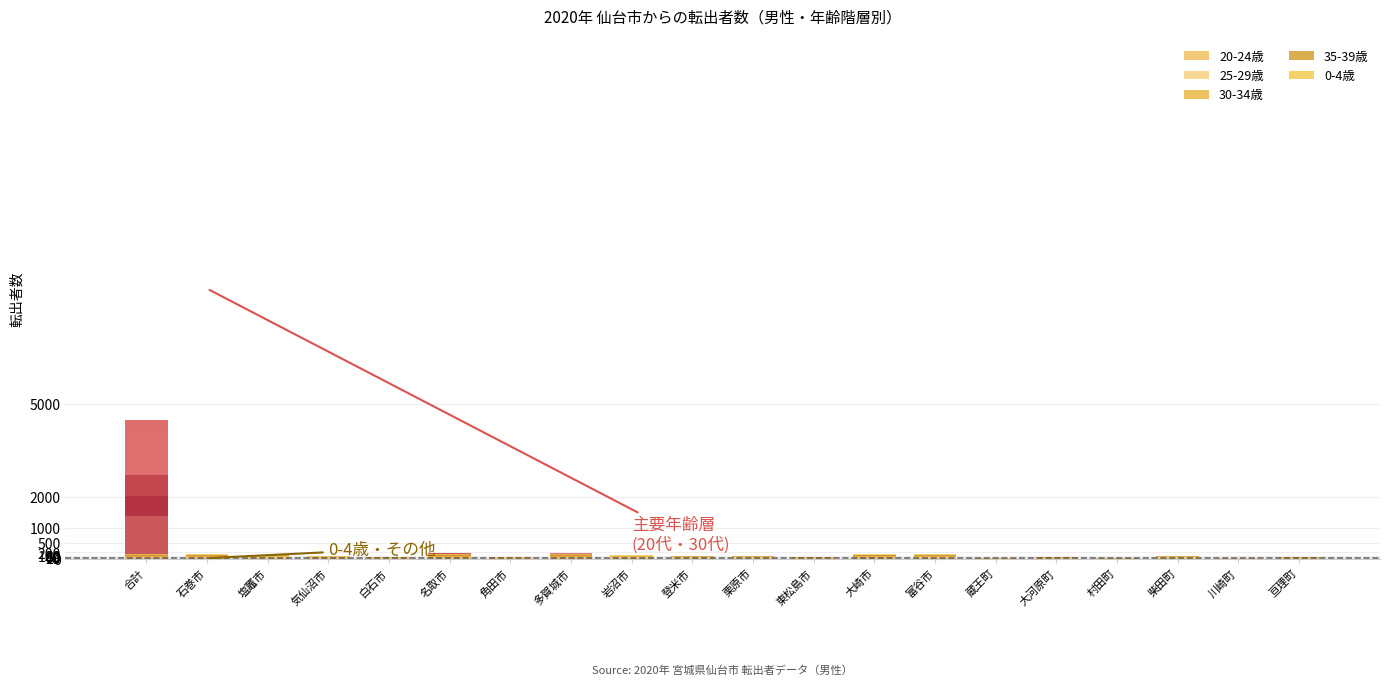

What are all the series names shown in the legend?

20-24歳, 25-29歳, 30-34歳, 35-39歳, 0-4歳